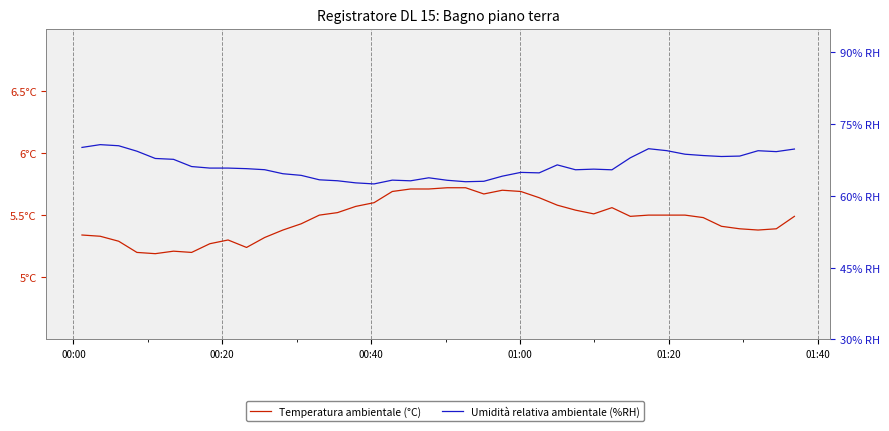

True or false: Umidità relativa ambientale (%RH) and Temperatura ambientale (°C) intersect in this chart.

False